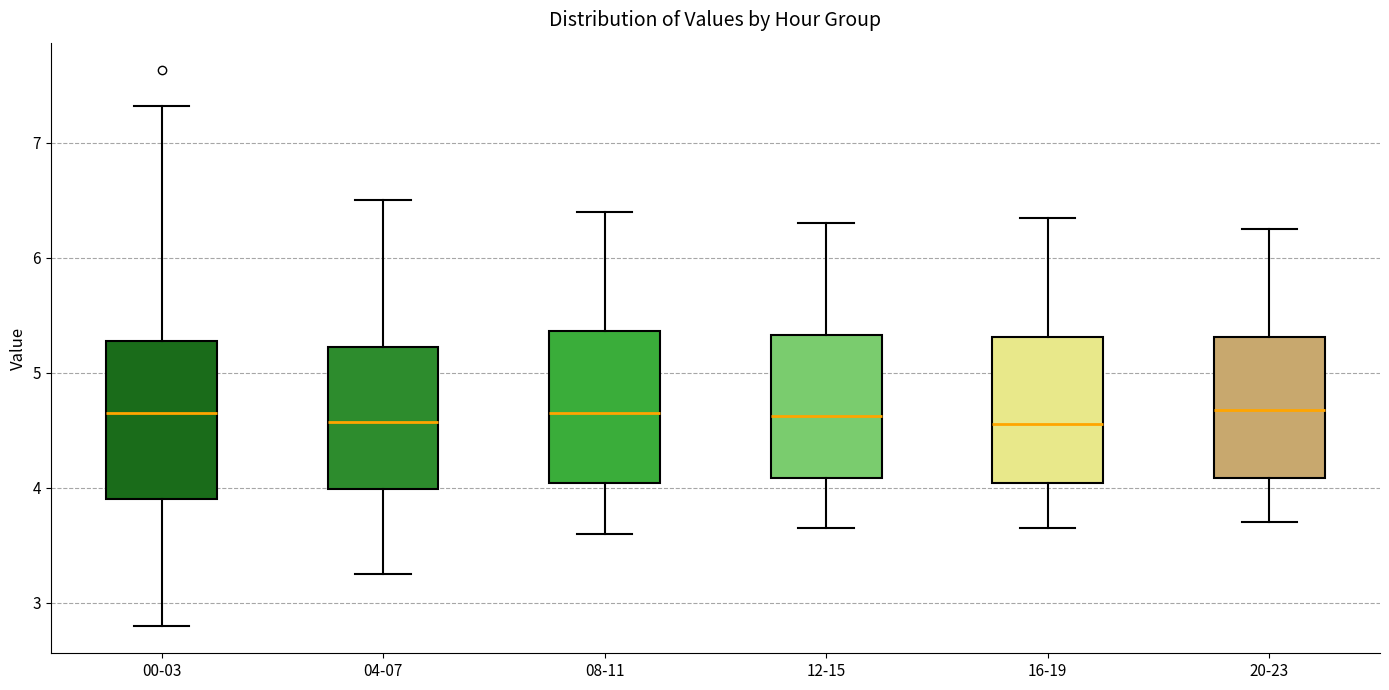

Reading left to right, transcribe this box plot: for each box, give where its median line is, the range the box spans, and where its two whiskers end, as read against the y-axis. The values are not printed on the chart, so give them approximately, as read against the axis.

00-03: median 4.7, box 3.9 to 5.3, whiskers 2.8 to 7.3
04-07: median 4.6, box 4.0 to 5.2, whiskers 3.3 to 6.5
08-11: median 4.7, box 4.0 to 5.4, whiskers 3.6 to 6.4
12-15: median 4.6, box 4.1 to 5.3, whiskers 3.7 to 6.3
16-19: median 4.6, box 4.0 to 5.3, whiskers 3.7 to 6.4
20-23: median 4.7, box 4.1 to 5.3, whiskers 3.7 to 6.3